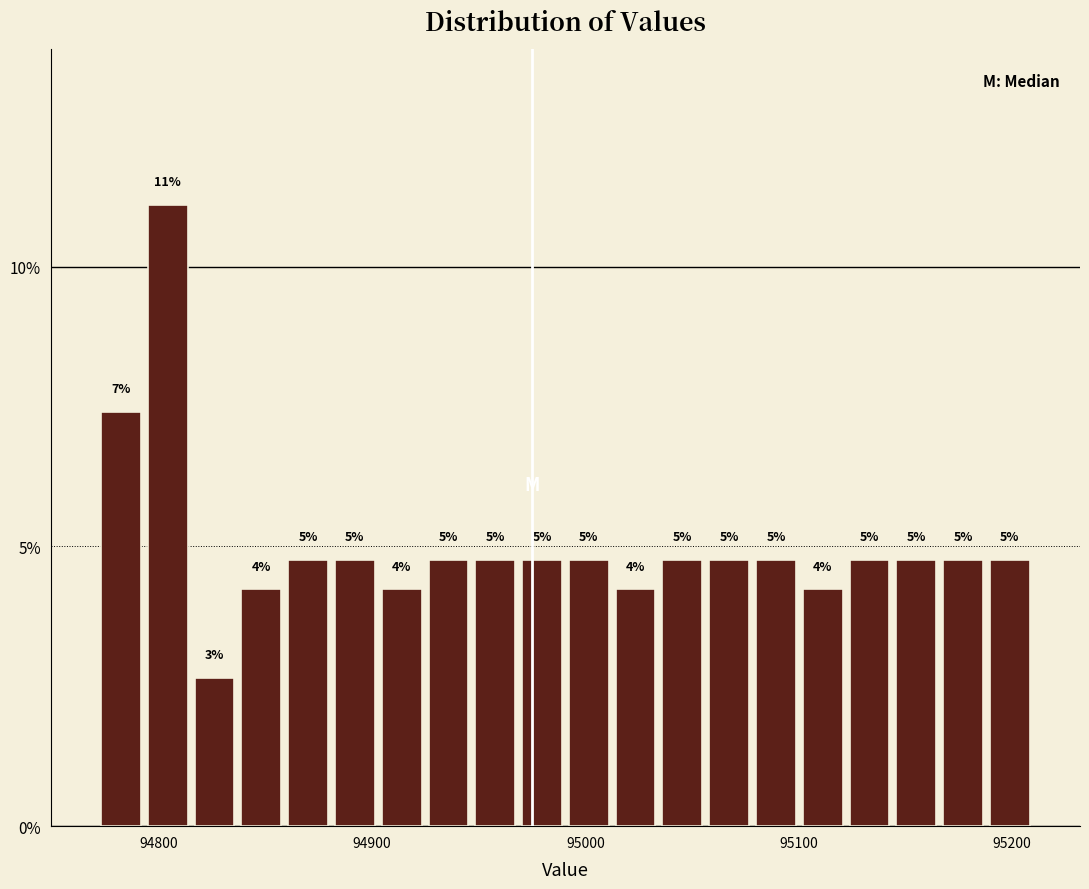

Around what value on the x-axis is the tallest bar? Give the approximate position of its centre, as read against the axis.

94800